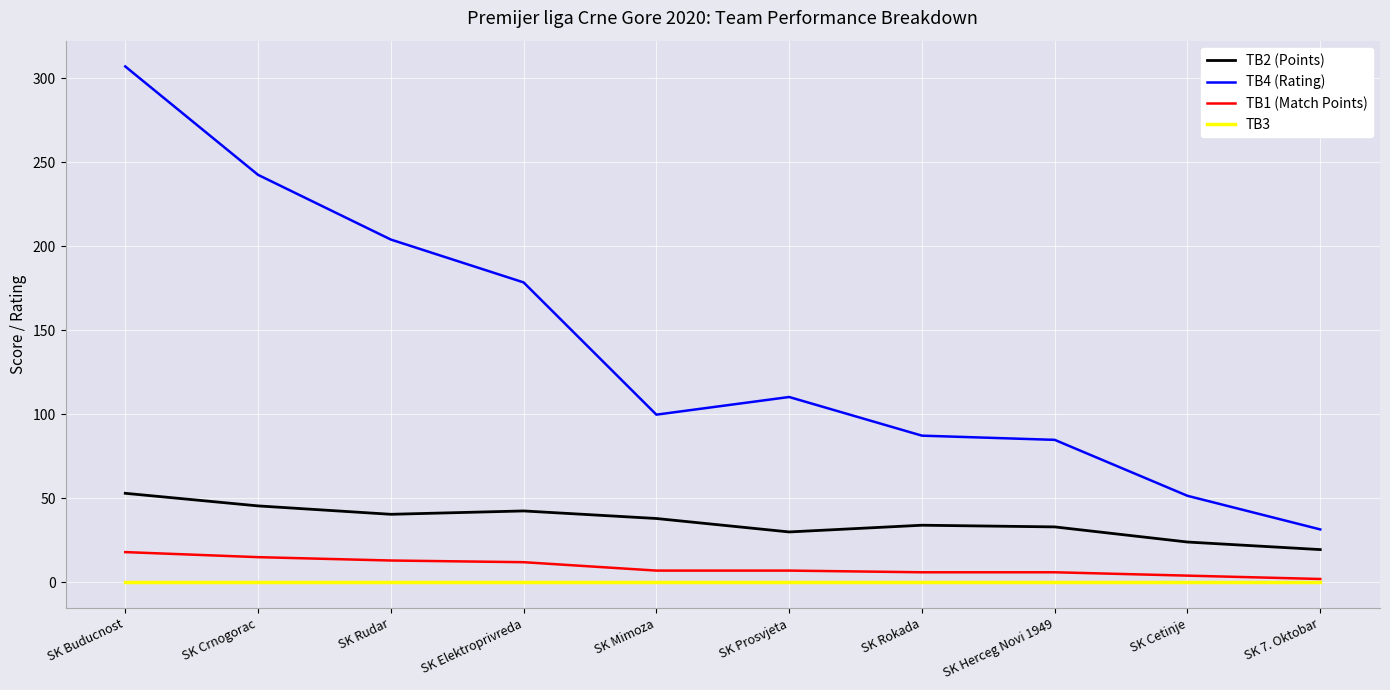

True or false: TB4 (Rating) and TB3 intersect in this chart.

False